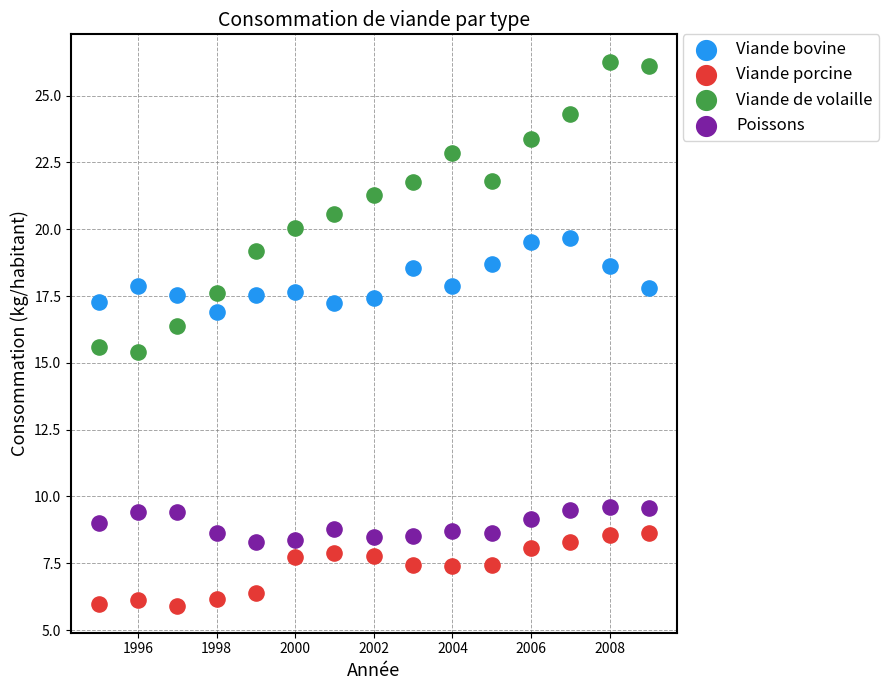

Which series reaches the maximum Y coordinate?

Viande de volaille